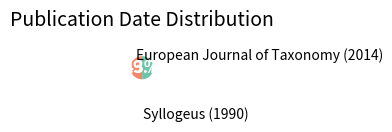

Does any single category account for the majority?

Yes